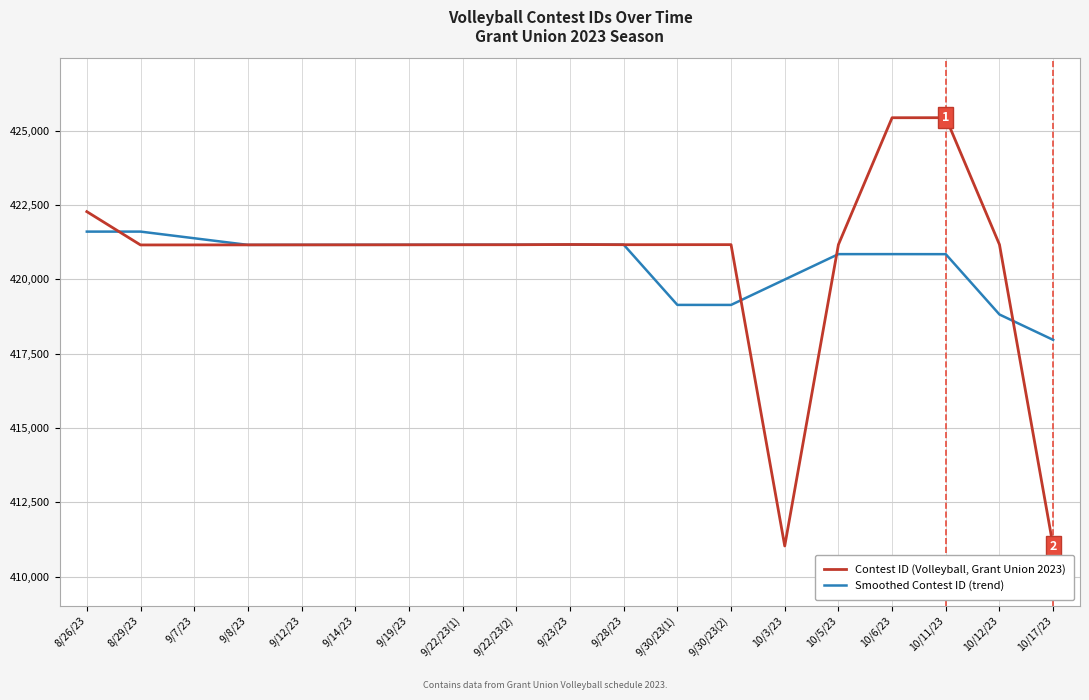

Rank the series at 9/22/23(1) from highest to lowest value.

Smoothed Contest ID (trend), Contest ID (Volleyball, Grant Union 2023)